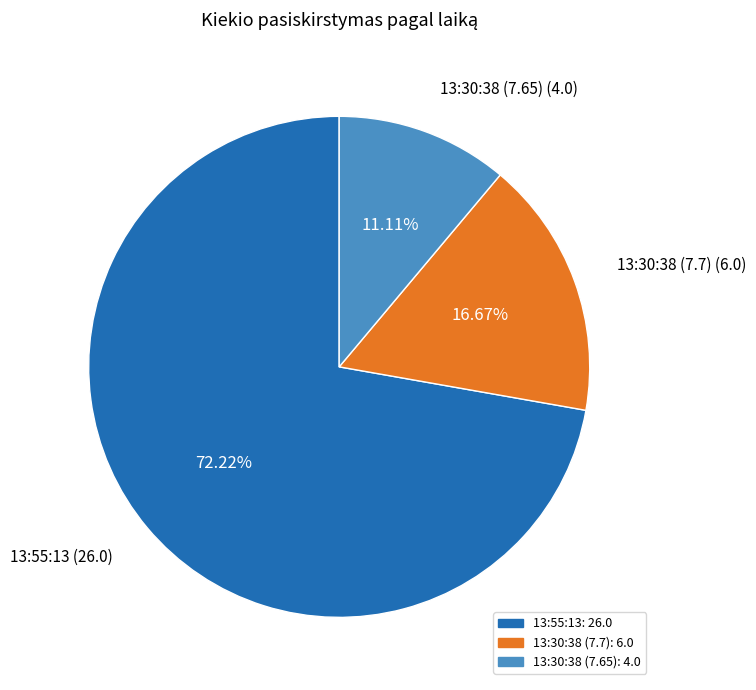

To the nearest percent, what percentage of the pie is 13:30:38 (7.7)?

17%